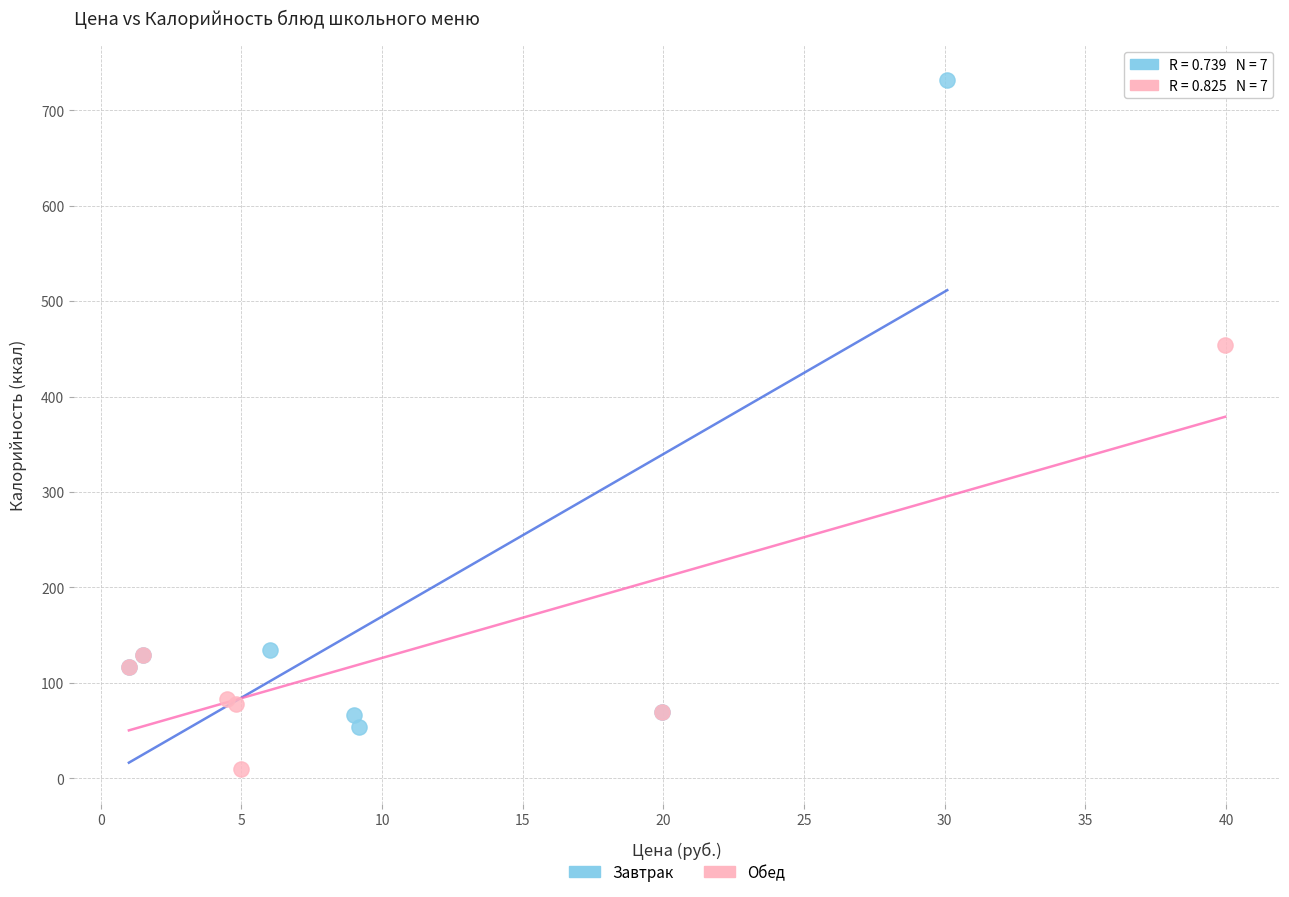

Which series has the largest Y range (max minus min)?

Завтрак